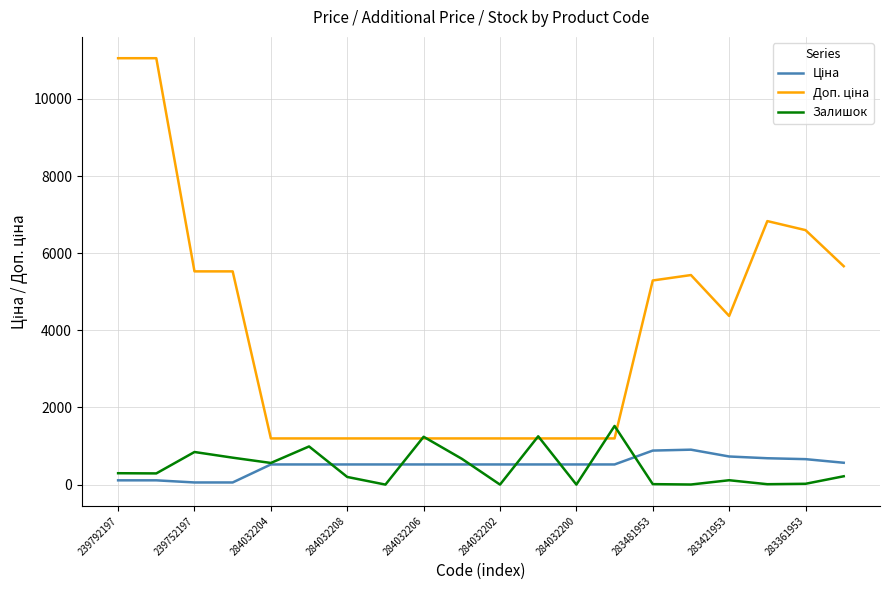

What is the maximum value for Залишок?

1520.0